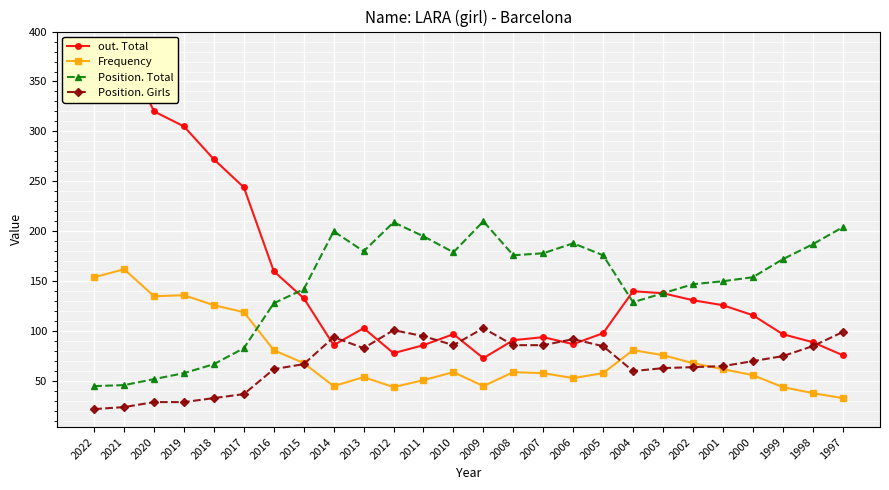

What are all the series names shown in the legend?

out. Total, Frequency, Position. Total, Position. Girls